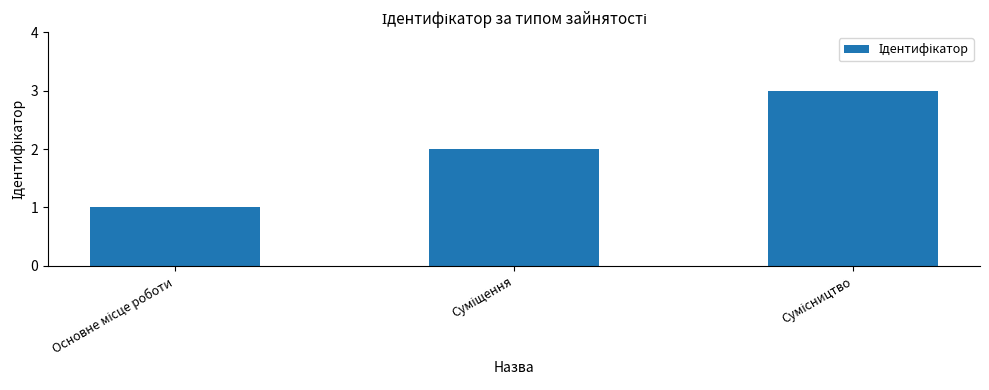

What is the greatest value displayed?

3